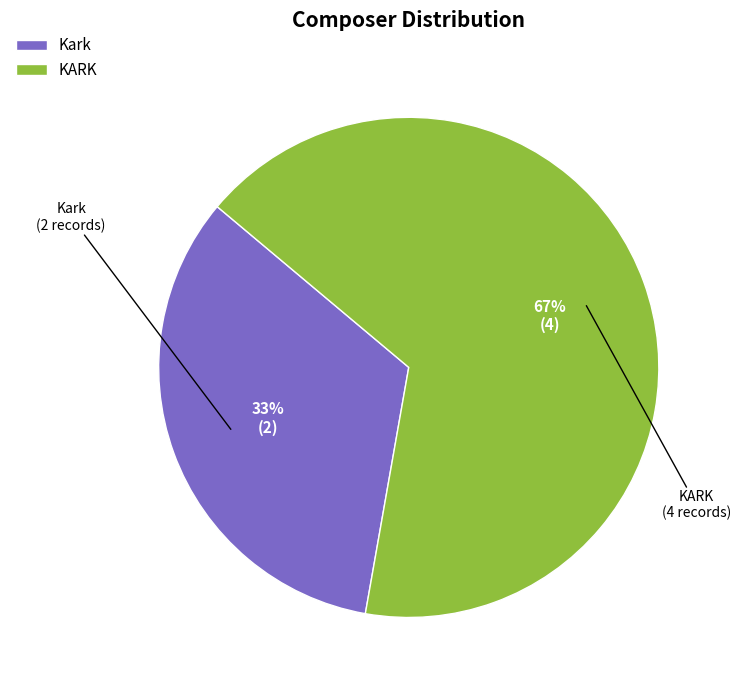

To the nearest percent, what is the average slice percentage?

50%